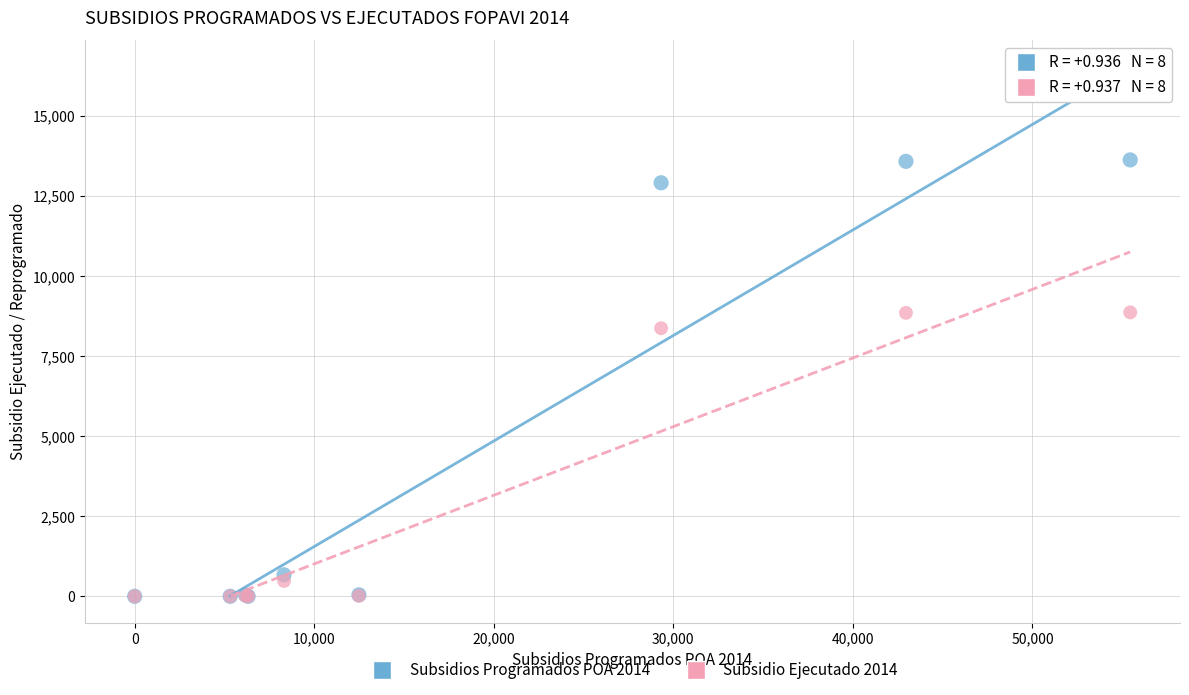

Which series reaches the maximum Y coordinate?

Subsidios Programados POA 2014